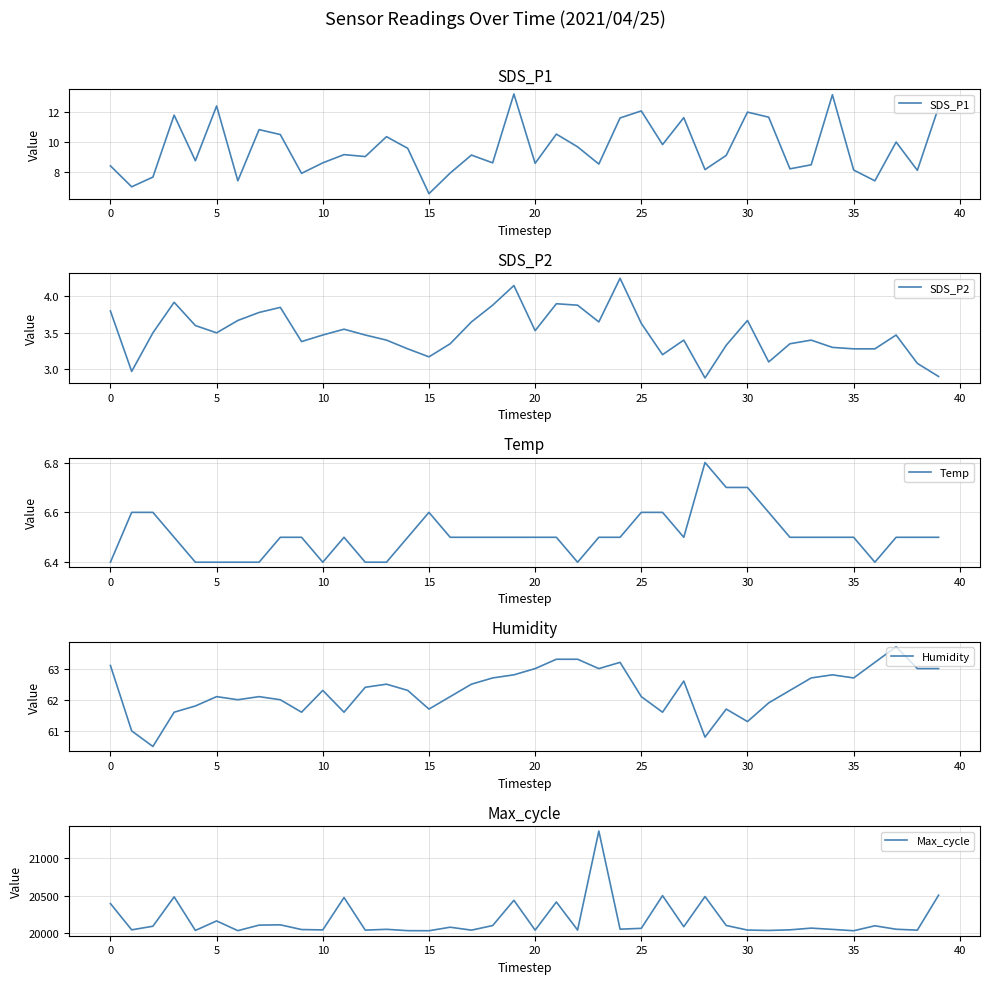

What is the minimum value for SDS_P1?

6.6